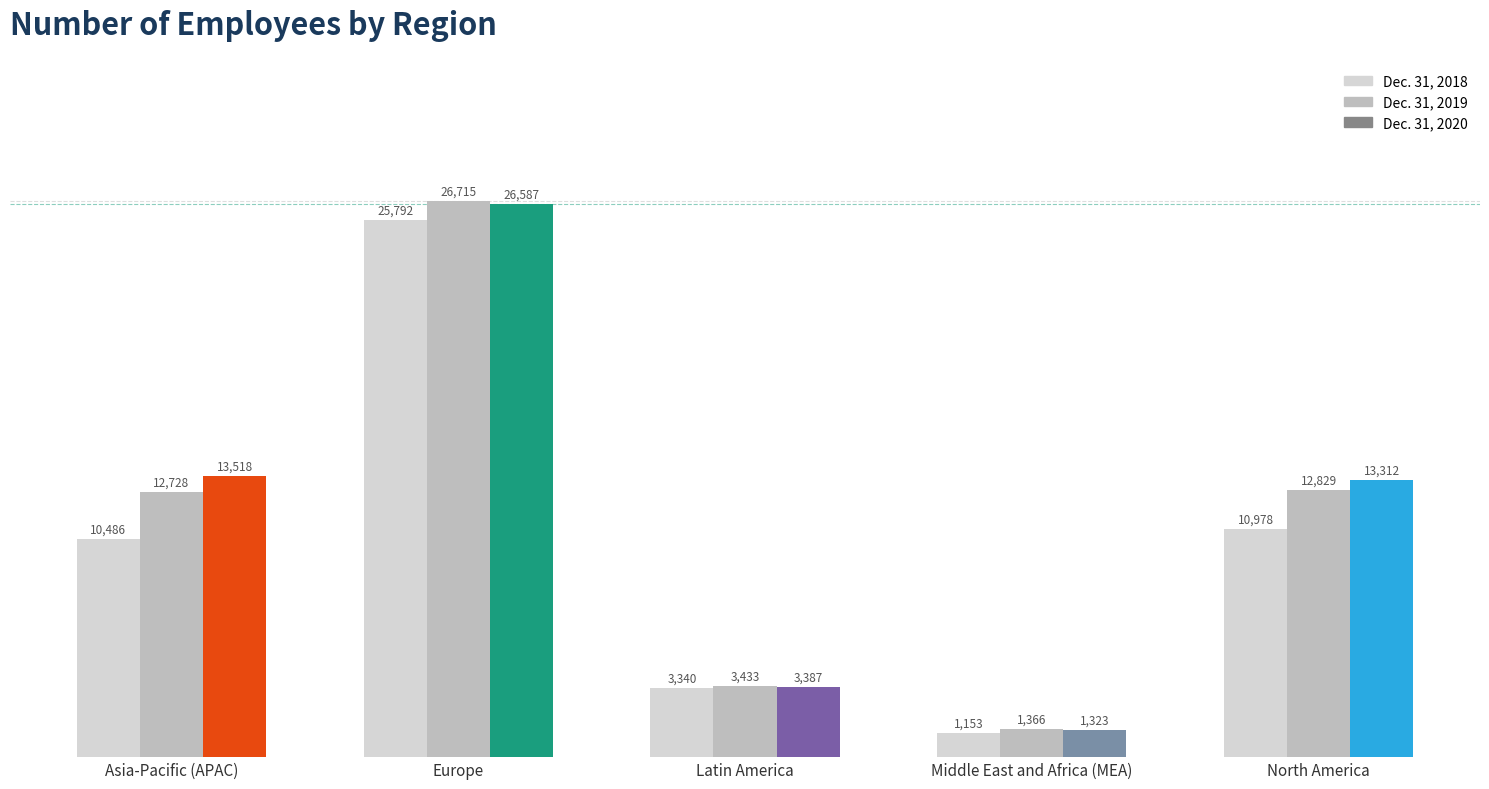

At which label does Dec. 31, 2018 reach its peak?

Europe